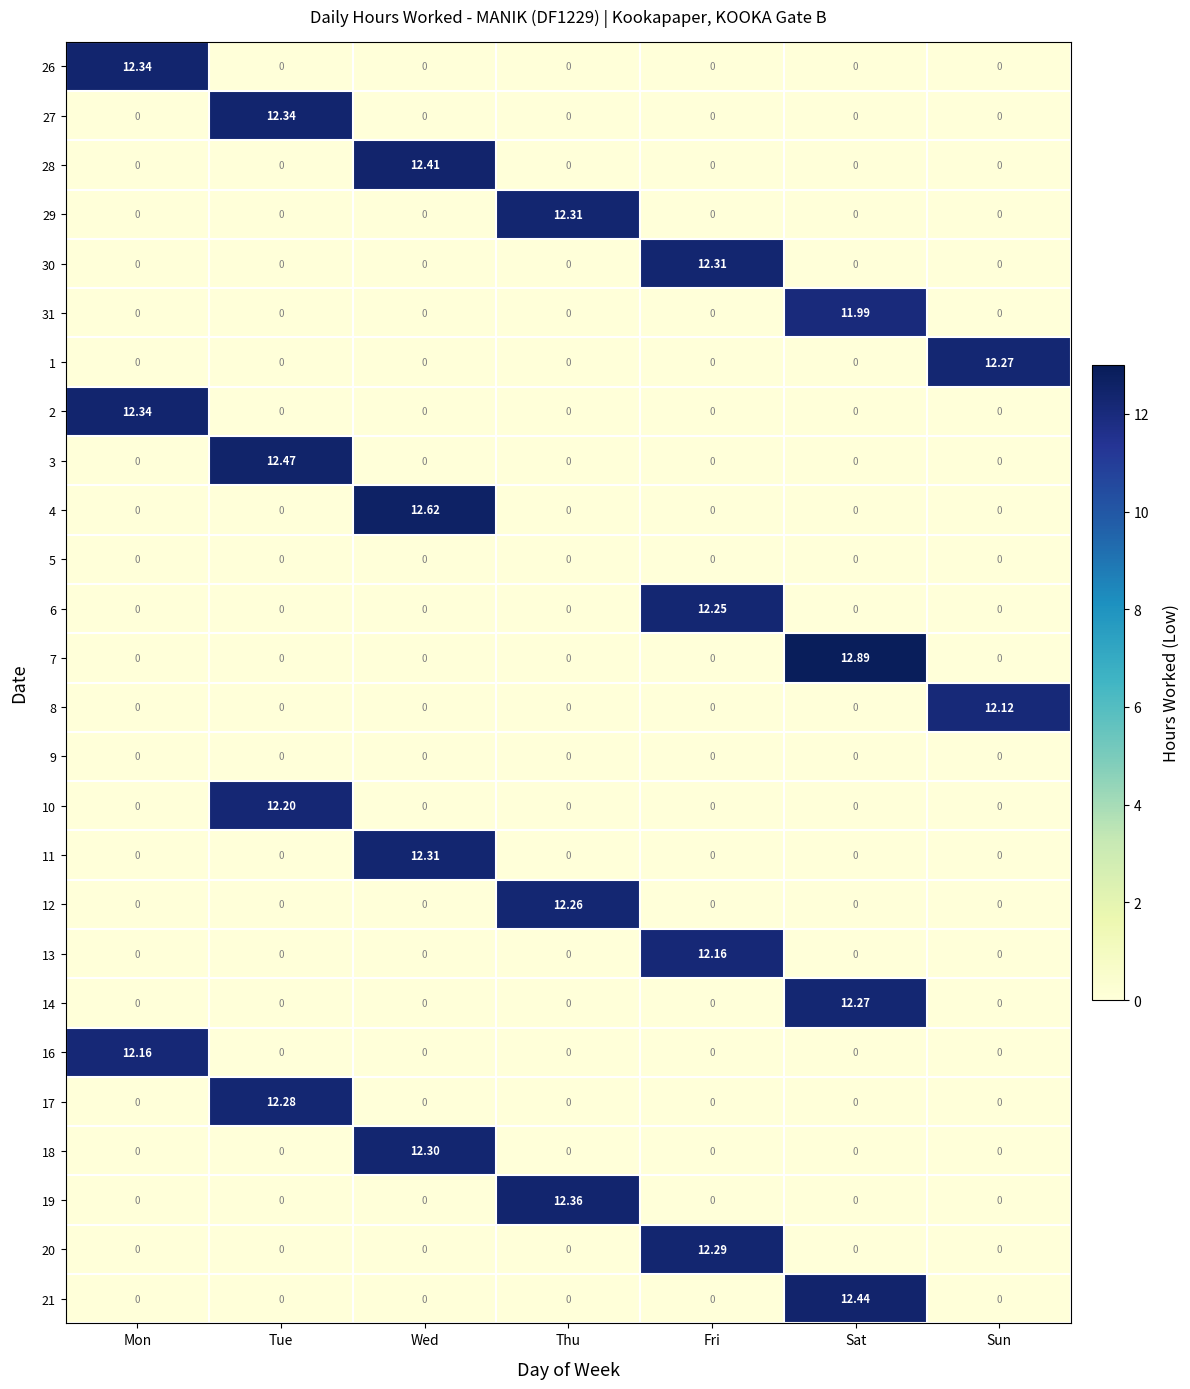

Is the value of 9 at Sun greater than the value of 27 at Tue?

No